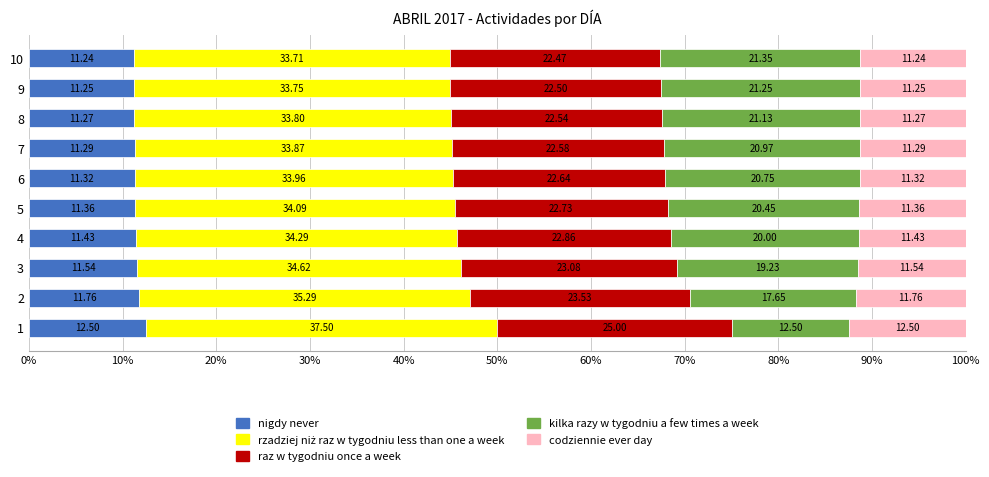

How many series are shown in this chart?

5